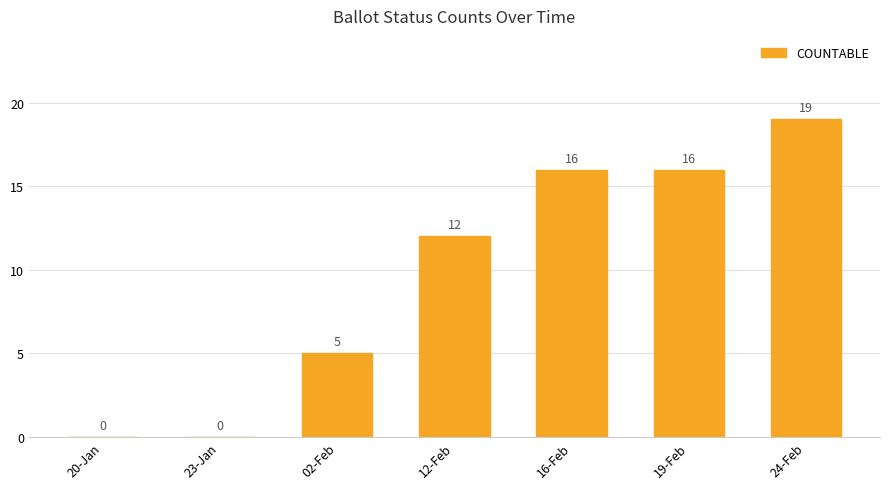

Read the value at 19-Feb, to the nearest 10.

20